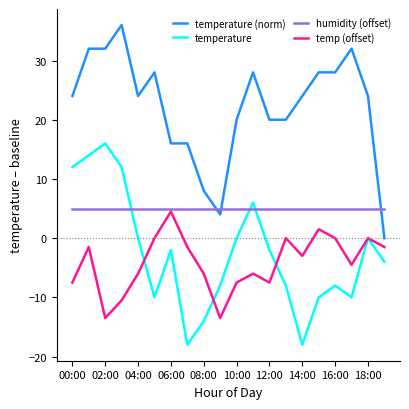

Does the chart display data point markers on the line(s)?

No